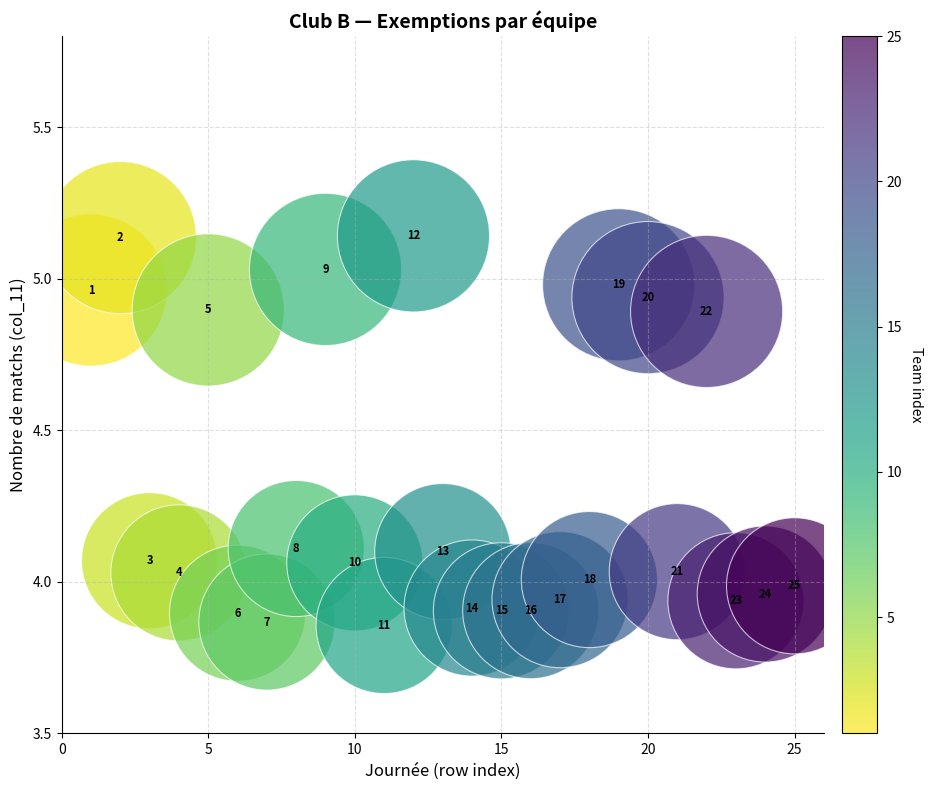

What is the range of Y values (max minus min)?

1.3